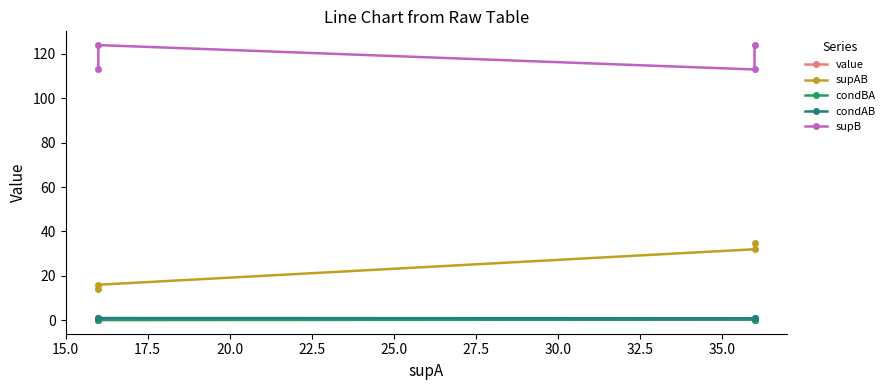

True or false: value and condBA cross at least once.

False